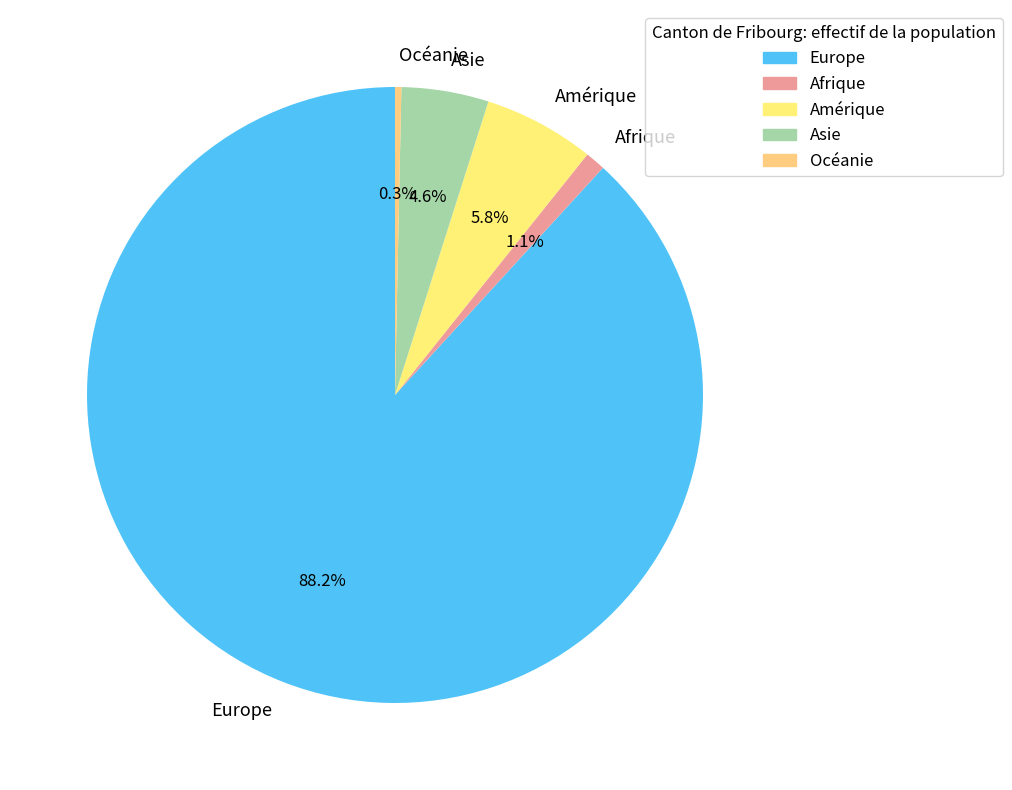

Is the sum of Asie and Afrique greater than half?

No